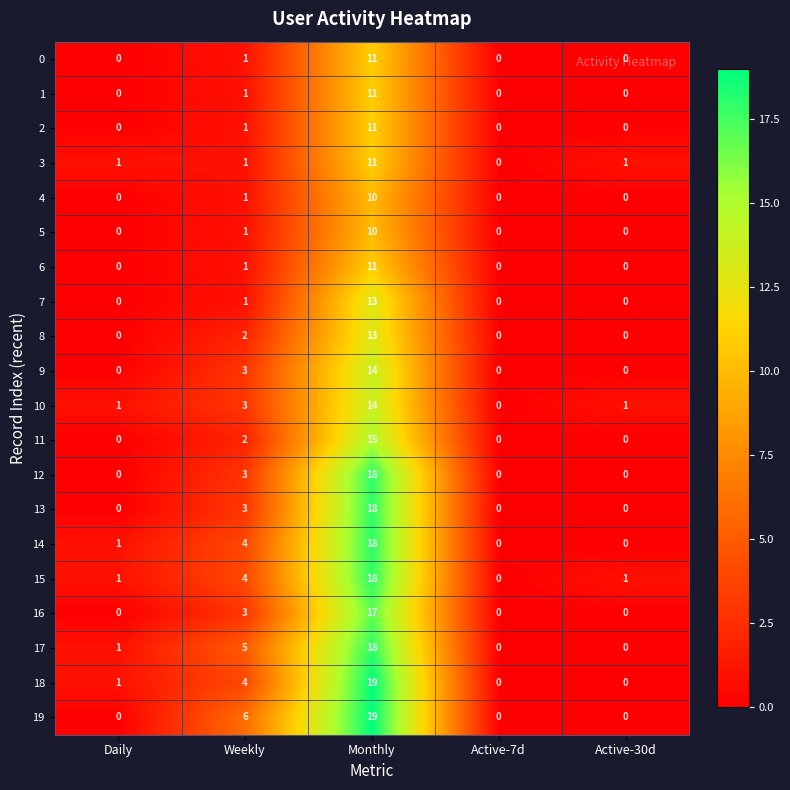

What is the difference between the maximum and minimum values in the 1 series?

11